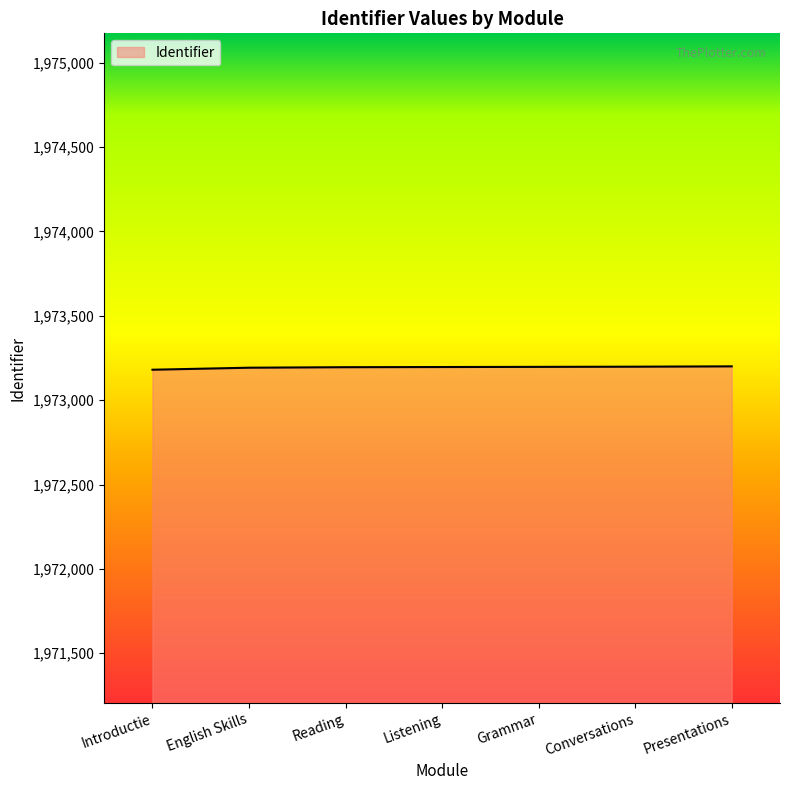

What is the ratio of the value at Presentations to the value at English Skills?

1.0